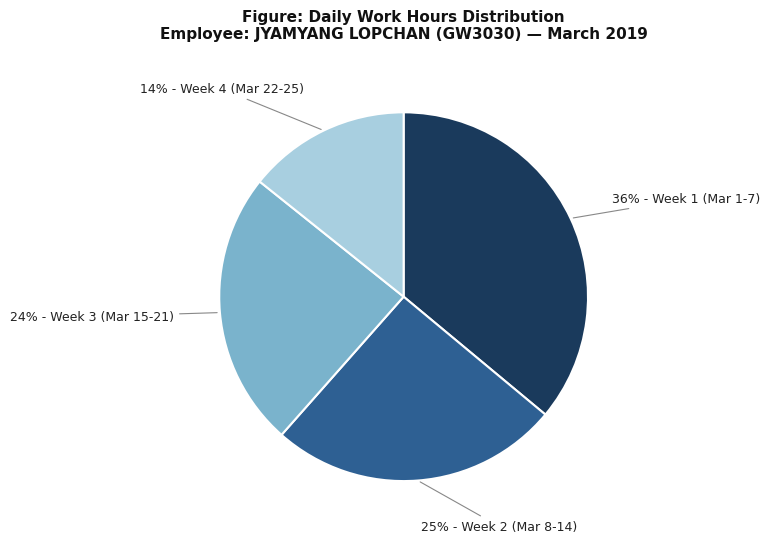

To the nearest percent, what is the average slice percentage?

25%